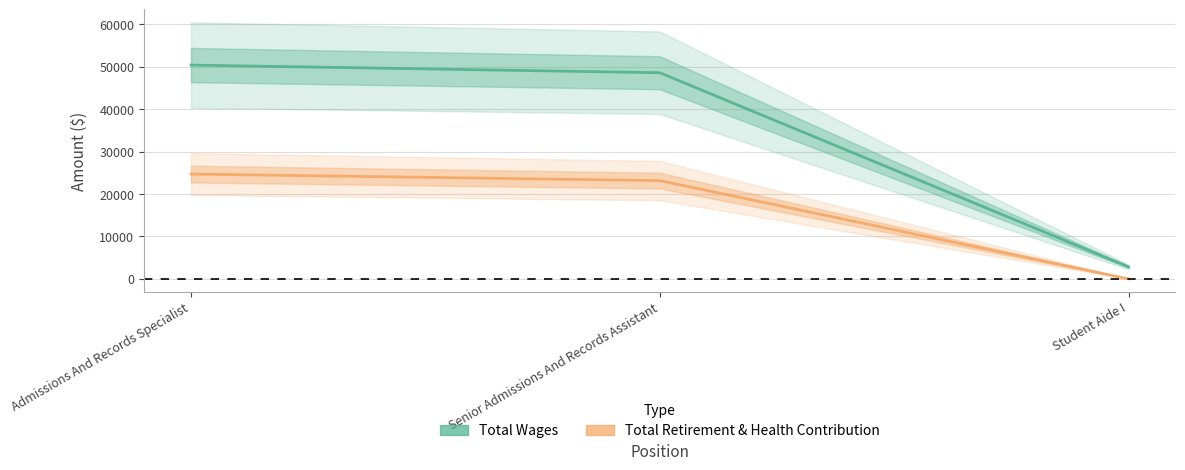

The value of Total Wages at Admissions And Records Specialist is 50395. True or false?

True